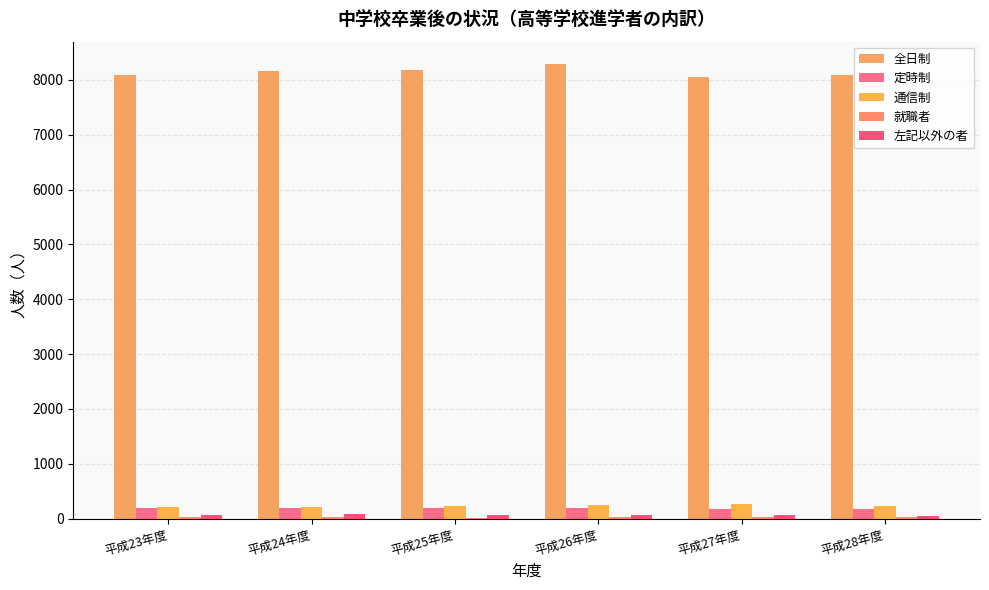

What is the lowest value of the 全日制 series?

8054